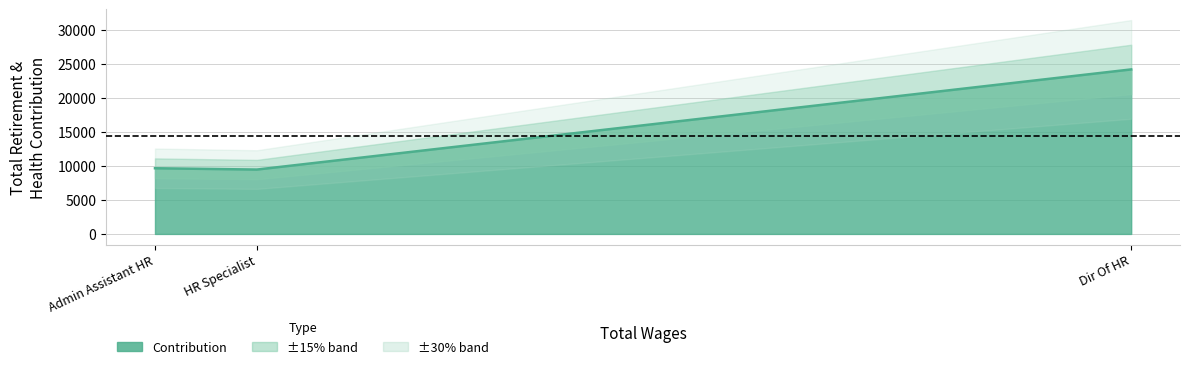

Where is the data nearest to the value 16806?

Admin Assistant HR